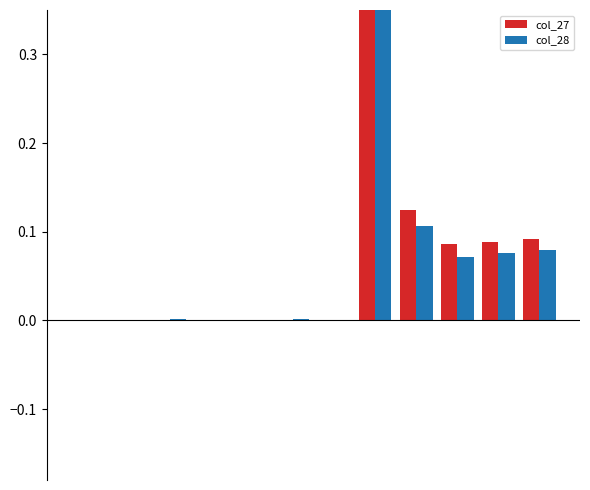

Is it true that col_28 equals 0.0 at 5?

False